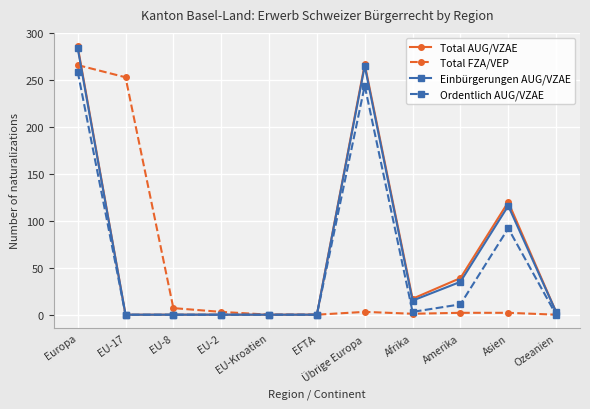

True or false: Einbürgerungen AUG/VZAE has more than 1 points higher than both neighbors.

True